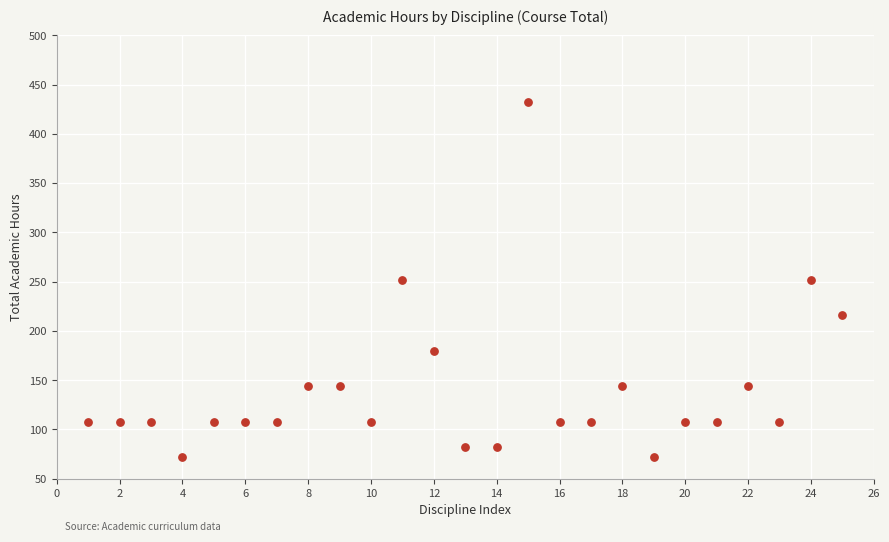

What is the range of X values (max minus min)?

24